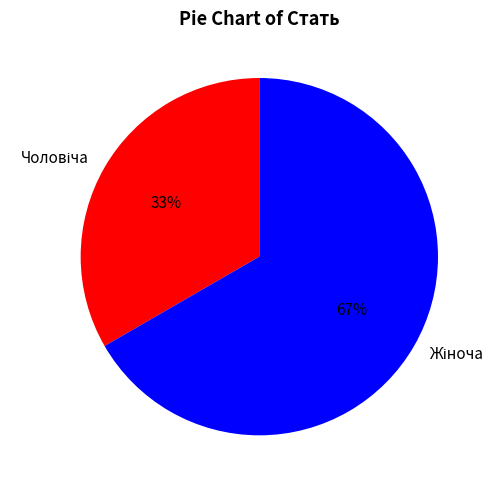

To the nearest percent, what is the average slice percentage?

50%